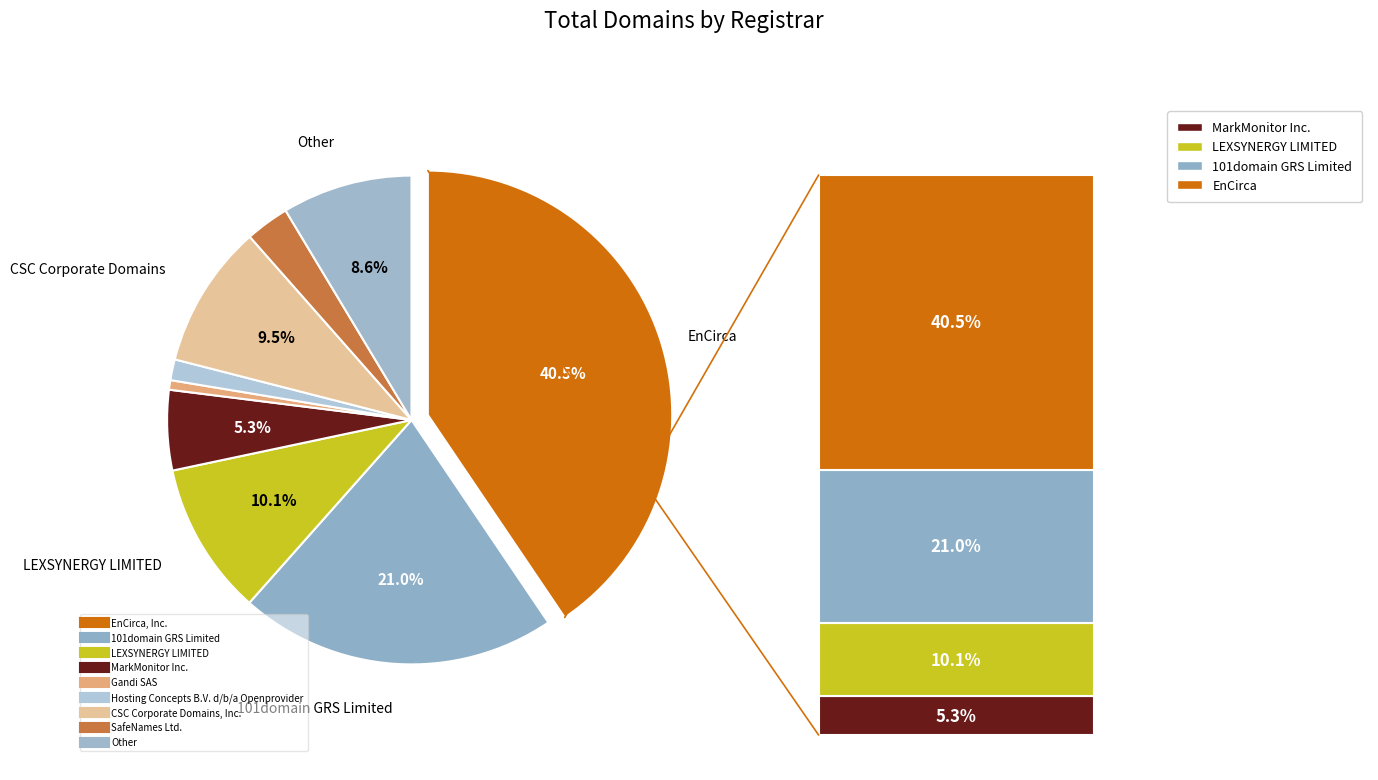

Rank the categories by value from highest to lowest.

EnCirca, Inc., 101domain GRS Limited, LEXSYNERGY LIMITED, CSC Corporate Domains, Inc., Other, MarkMonitor Inc., SafeNames Ltd., Hosting Concepts B.V. d/b/a Openprovider, Gandi SAS